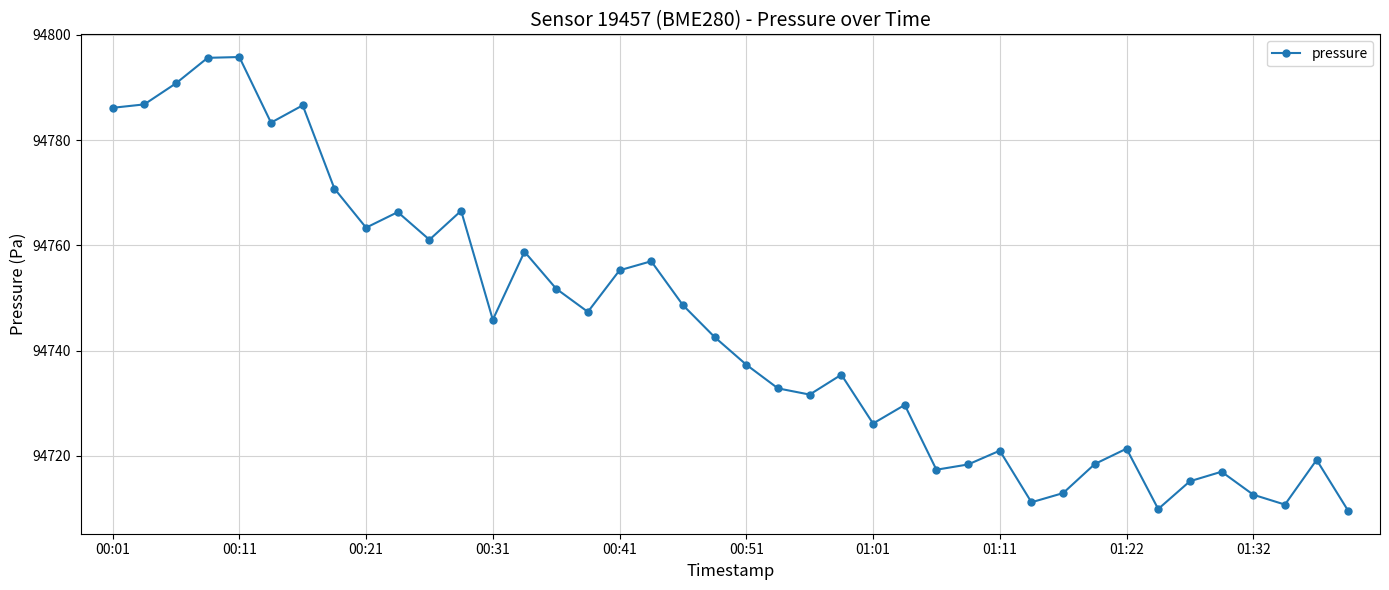

What is the smallest value displayed?

94709.5